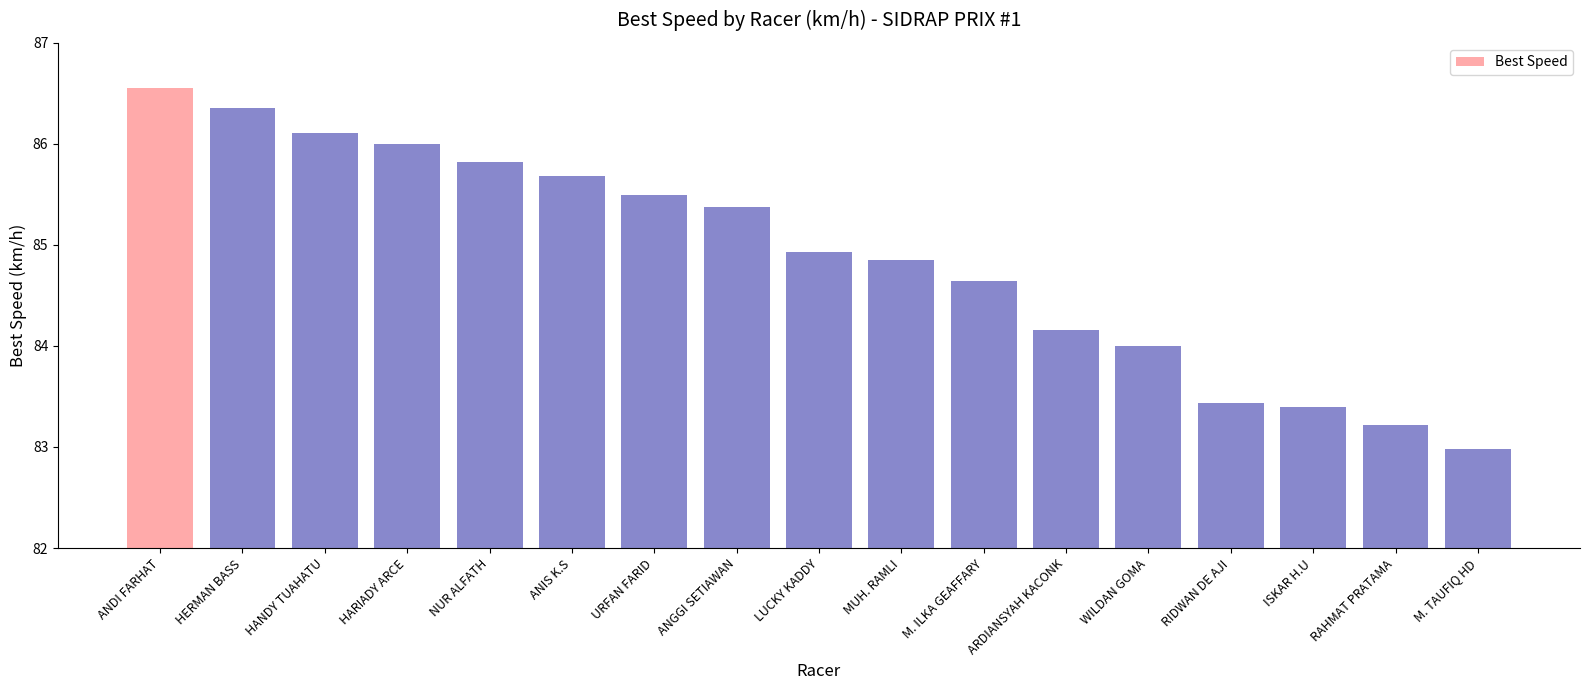

What is the minimum value shown in the chart?

83.0